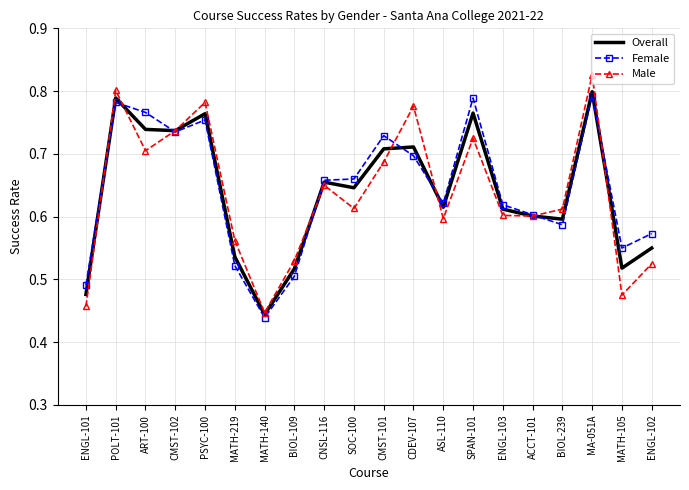

At which label does Overall reach its peak?

MA-051A